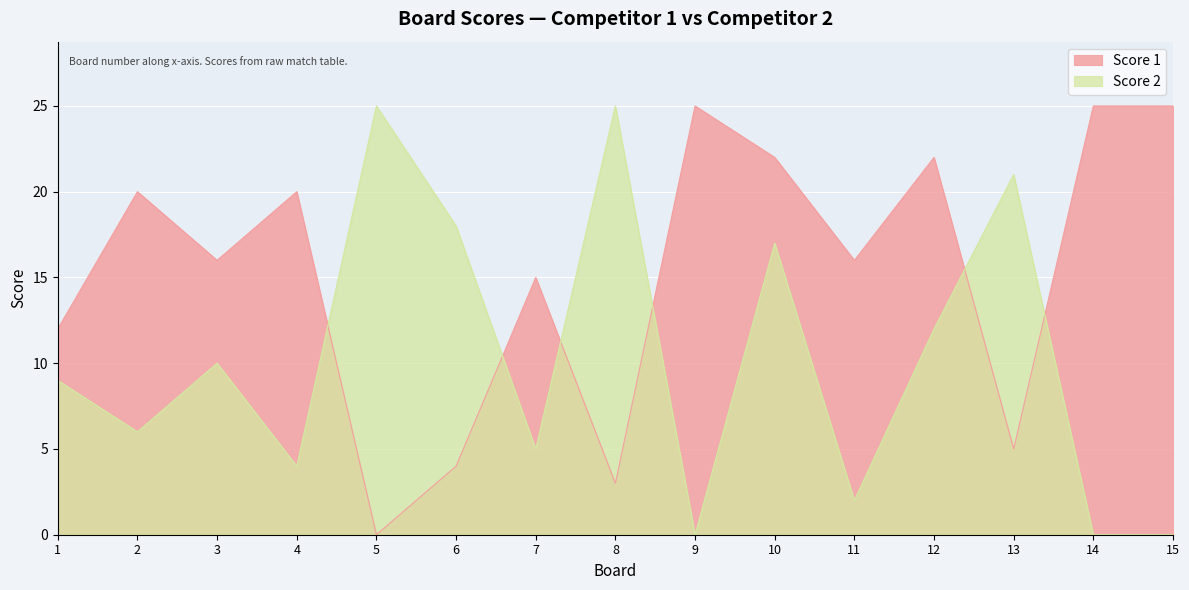

True or false: Score 2 and Score 1 intersect in this chart.

True